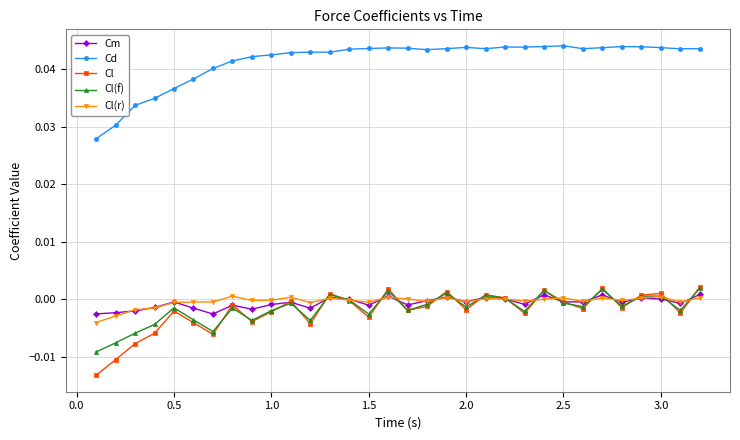

How many lines are shown in the chart?

5